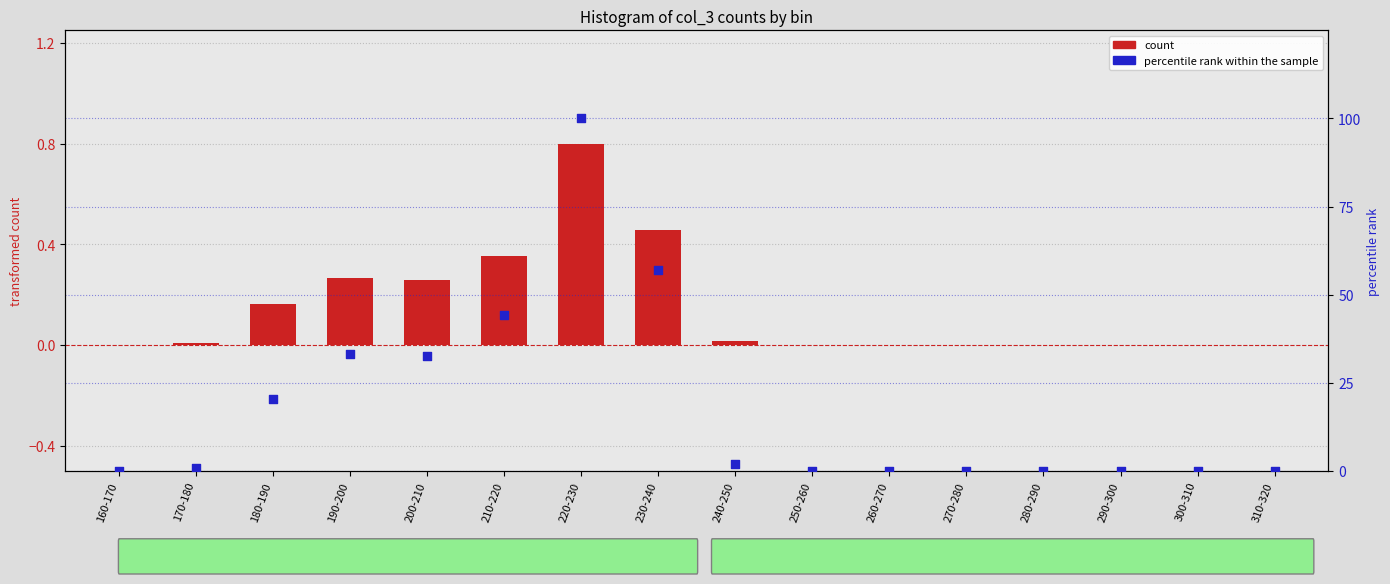

At how many categories does at least one series exceed 81?

1